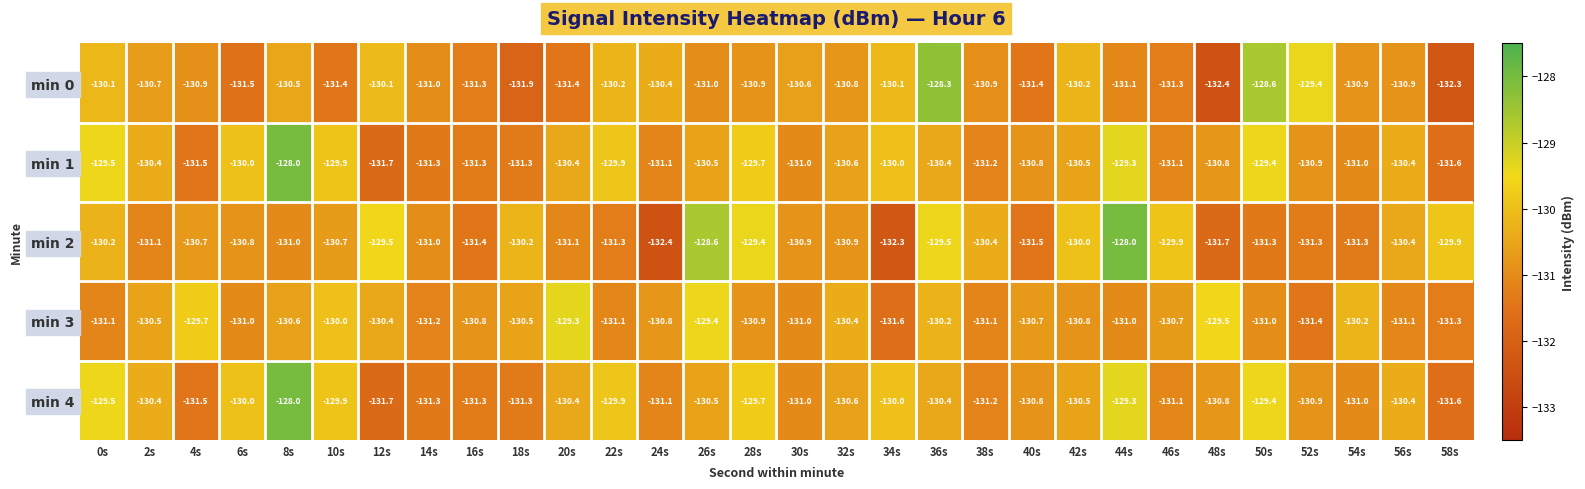

Between 32s and 42s, which series saw the biggest shift?

min 2